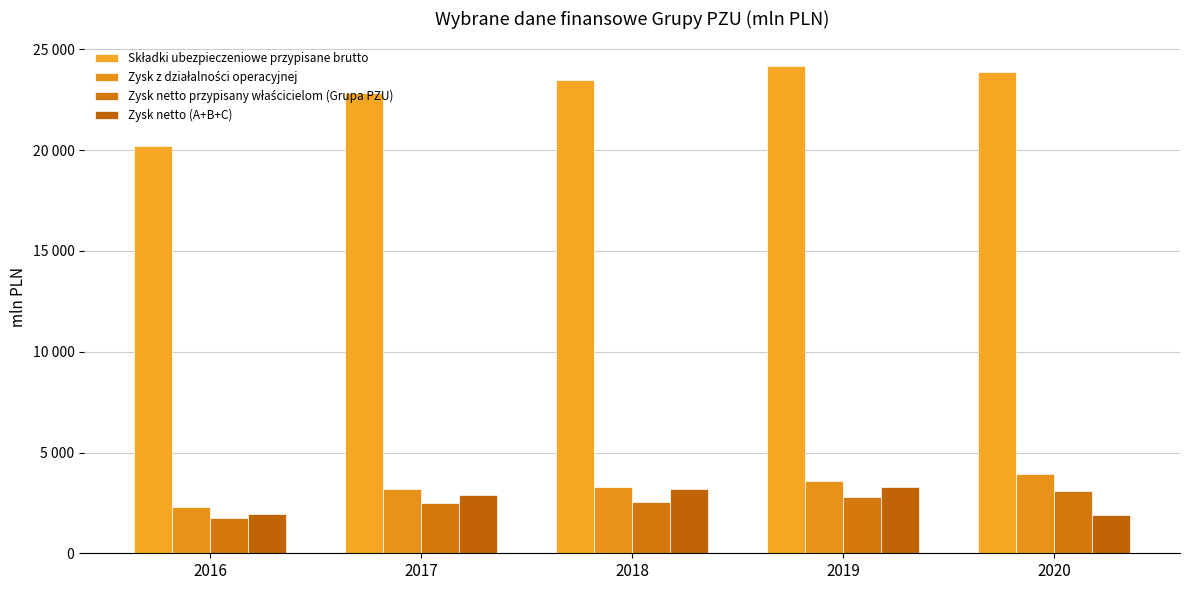

What is the value of the Zysk netto przypisany właścicielom (Grupa PZU) bar at the 2nd from the left?

2502